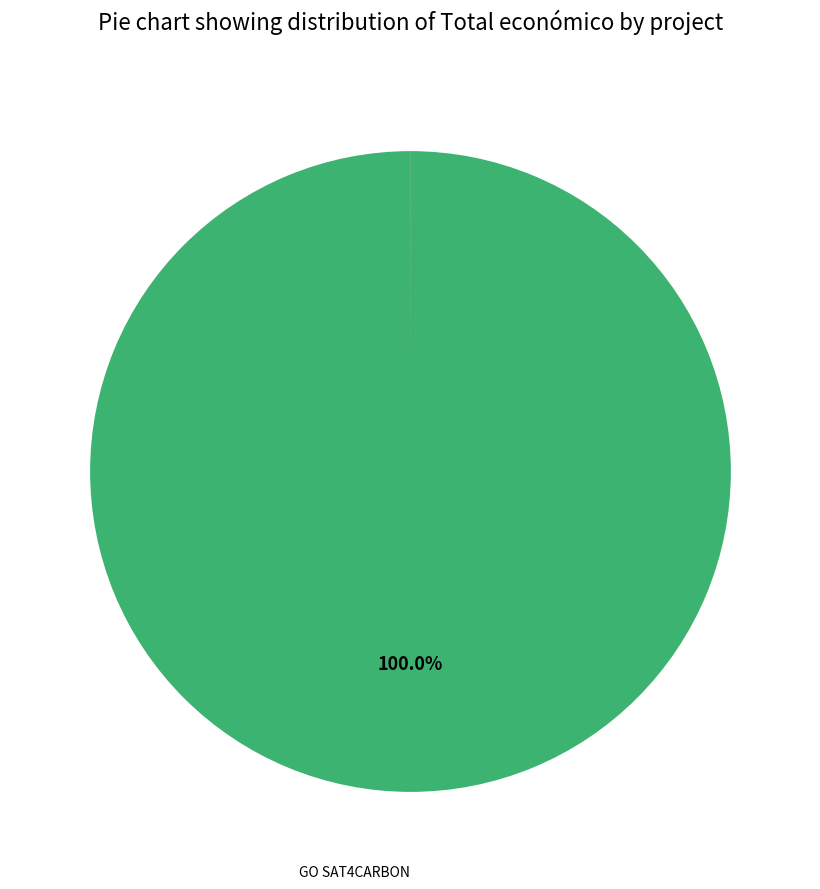

Which slice is the largest?

GO SAT4CARBON